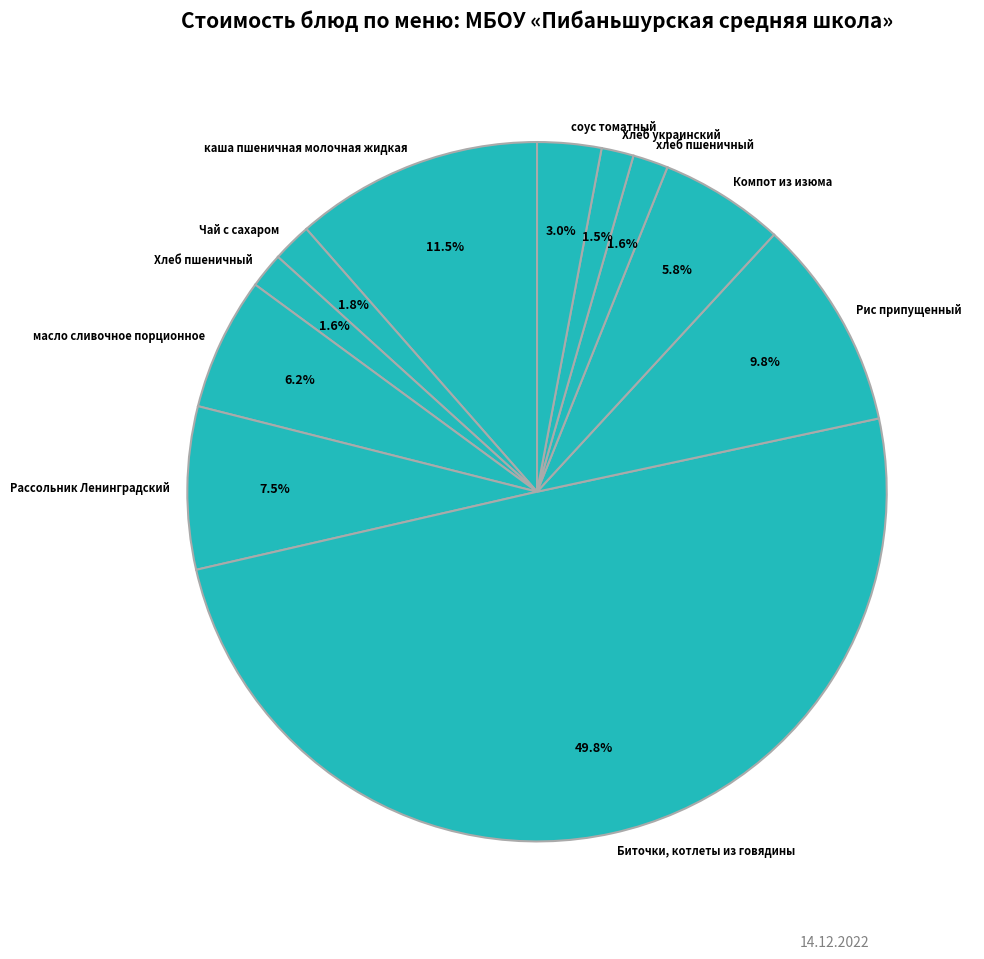

How many segments does this pie chart have?

11